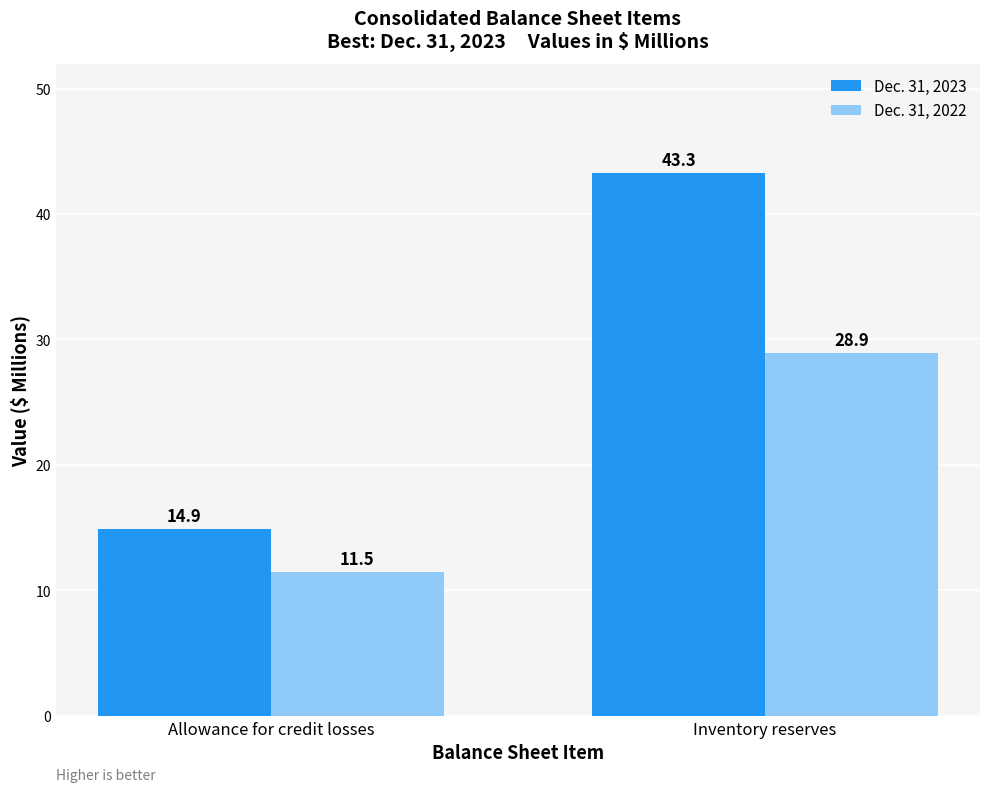

Reading right to left, transcribe all the data shown in this chart.

Dec. 31, 2023: 43.3	14.9
Dec. 31, 2022: 28.9	11.5